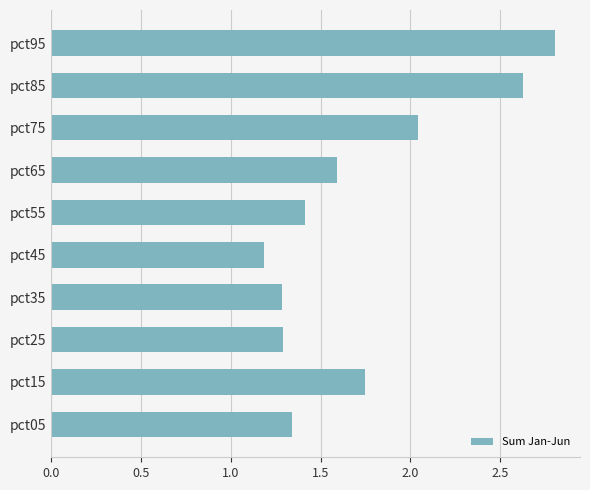

Is it true that the value at pct95 is 2.8?

True